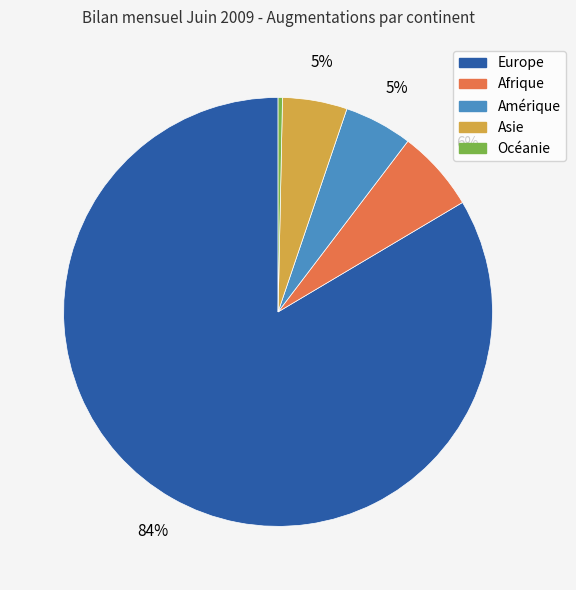

Which category accounts for the majority?

Europe